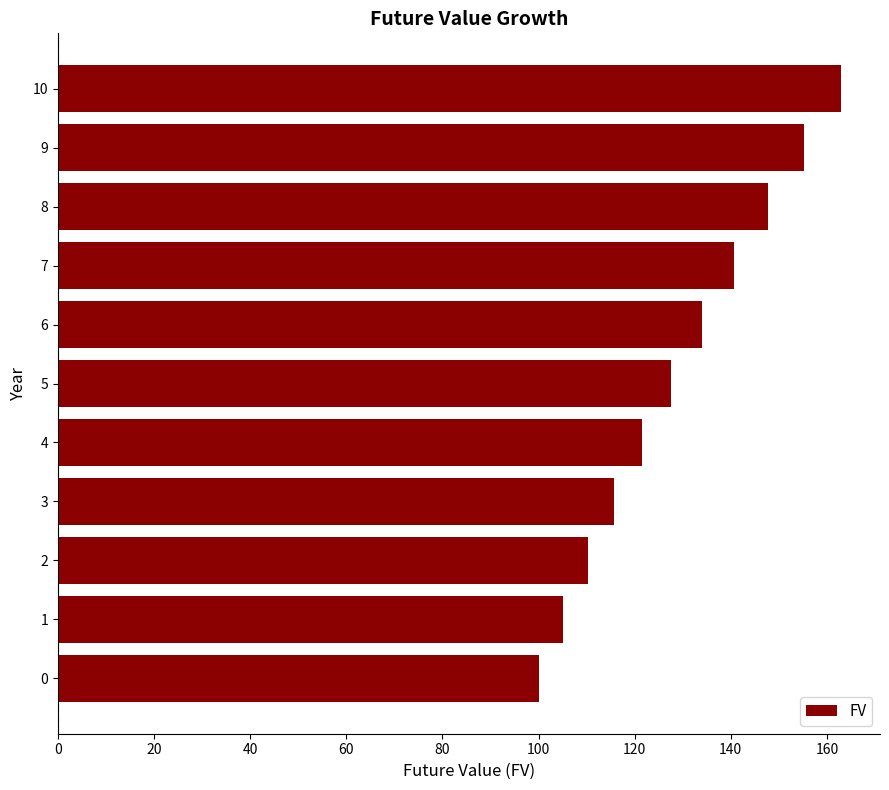

Does the chart contain stacked bars?

No